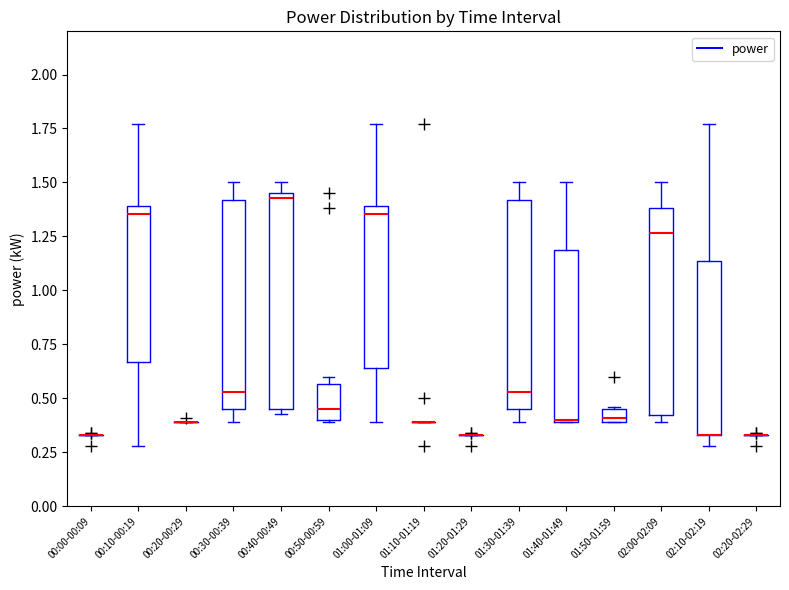

Where does the upper whisker of the box for 00:30-00:39 end on the y-axis? The values are not printed on the chart, so give them approximately, as read against the axis.

1.50